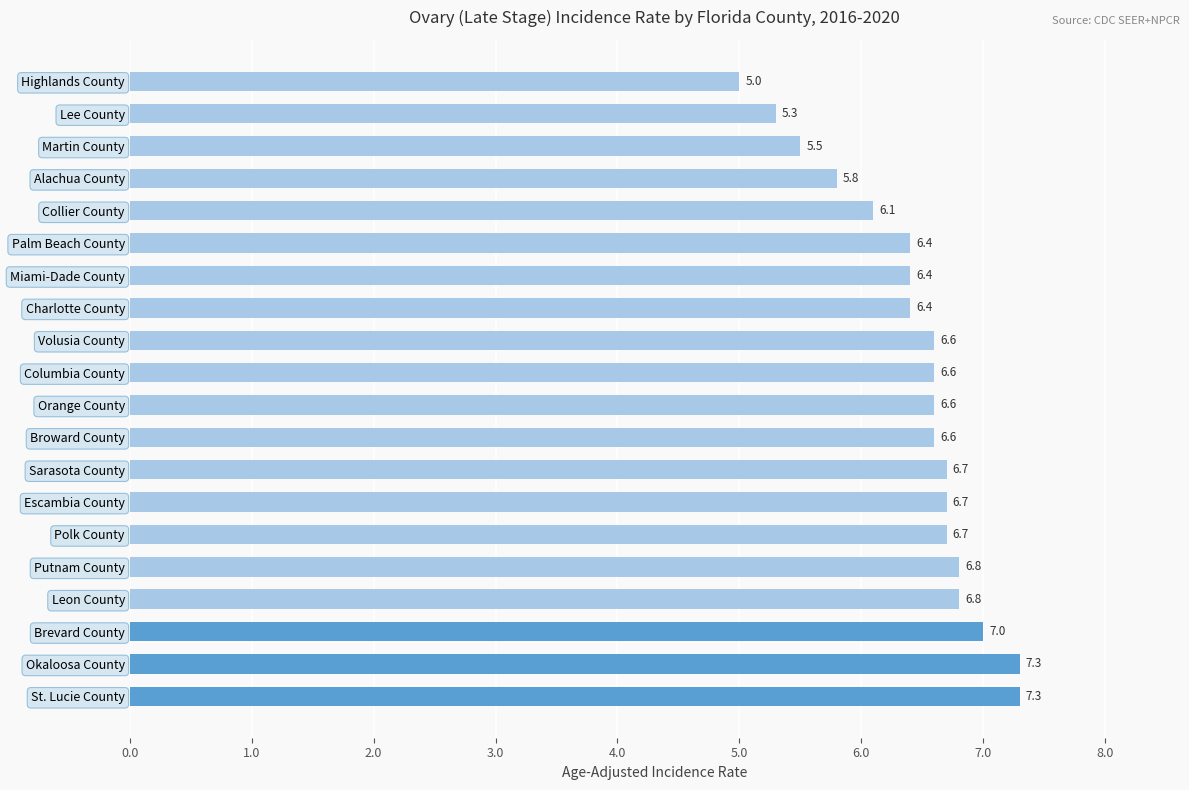

Approximately how many times larger is the value at Brevard County compared to Palm Beach County?

1.1